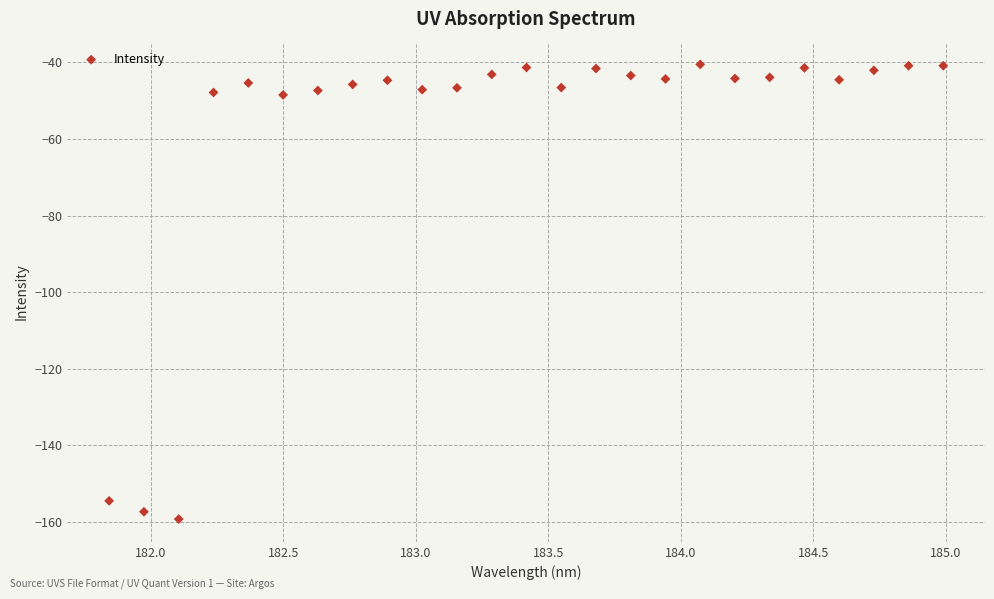

What is the range of X values (max minus min)?

3.1